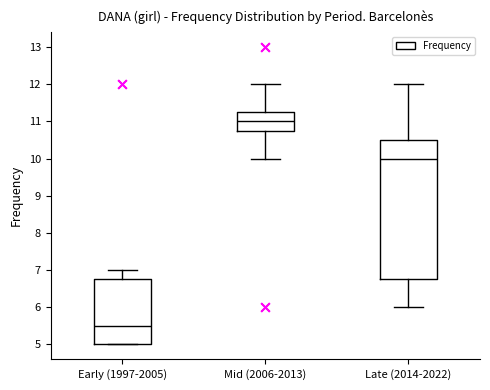

Which box is the tallest, from its lower edge to its upper edge?

Late (2014-2022)